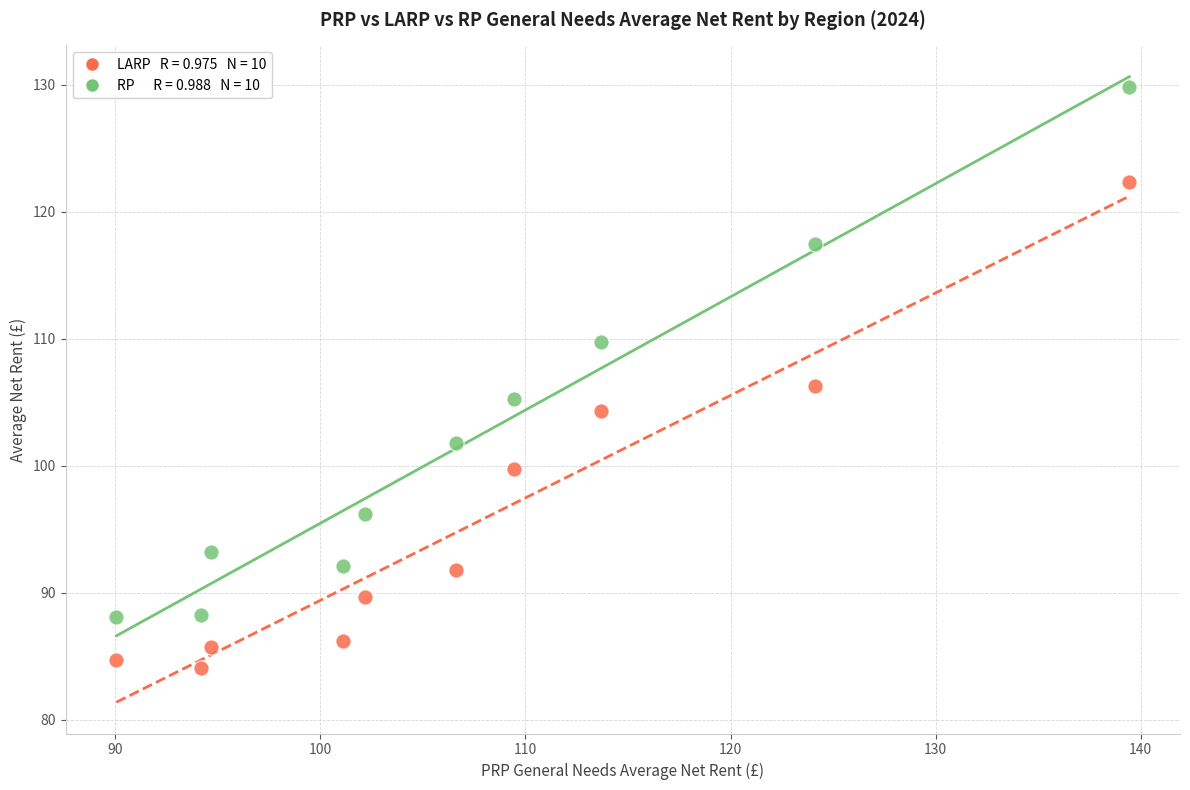

Across all data points, what is the range of Y values (max minus min)?

45.7